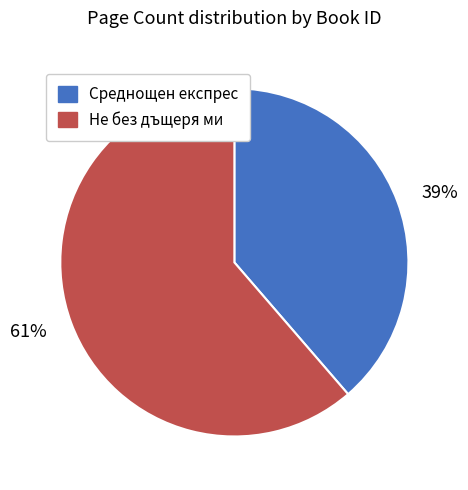

How many slices are in this pie chart?

2